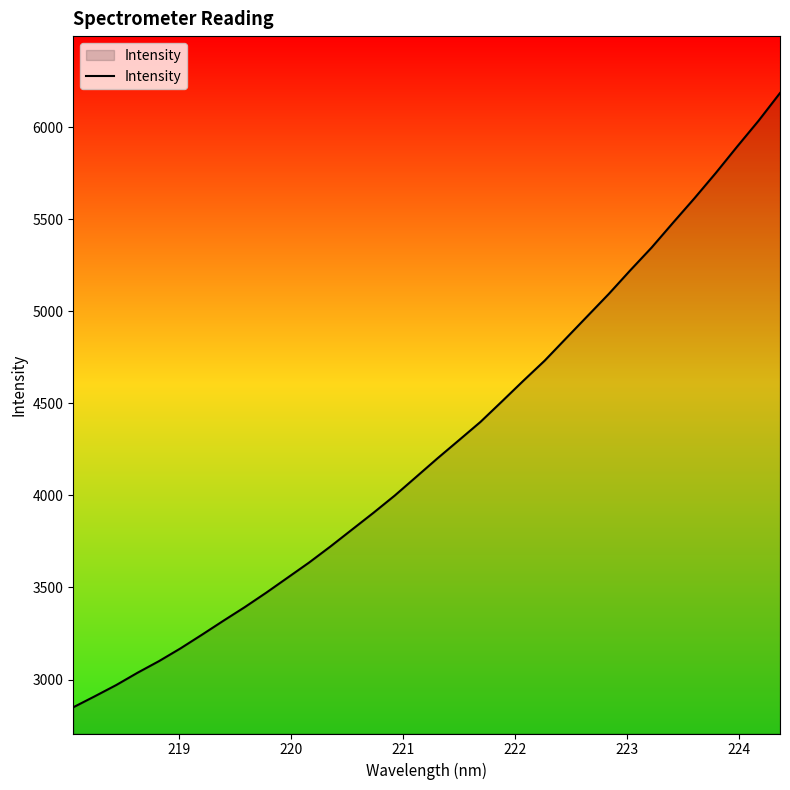

What is the maximum value shown in the chart?

6186.1